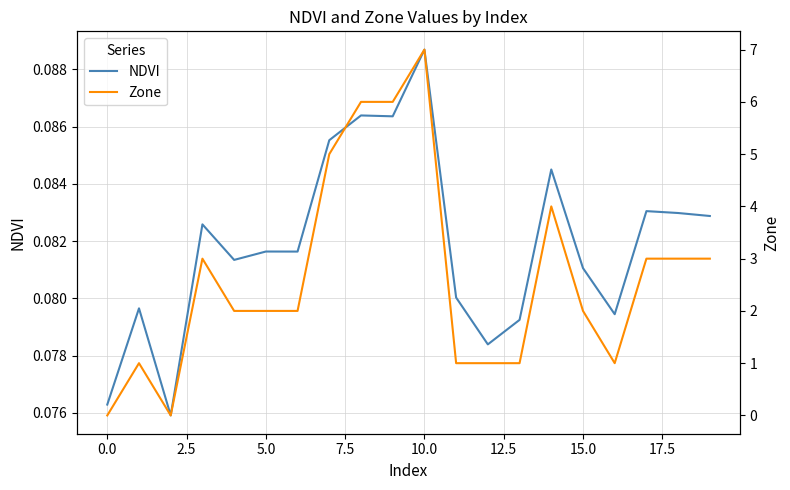

What is the difference between the maximum and second lowest values in the Zone series?

7.0